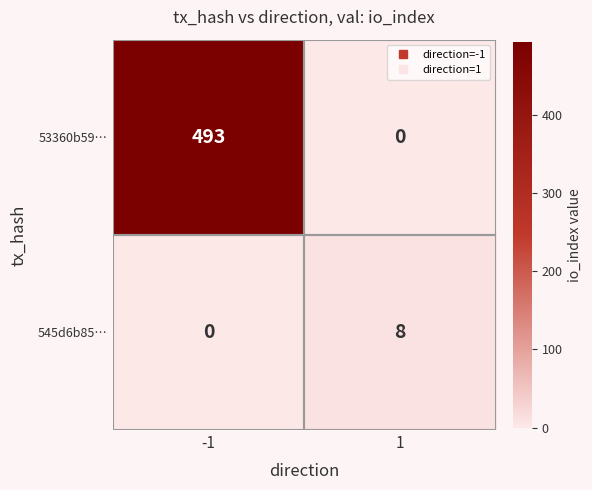

What is the highest value of the 545d6b85… series?

8